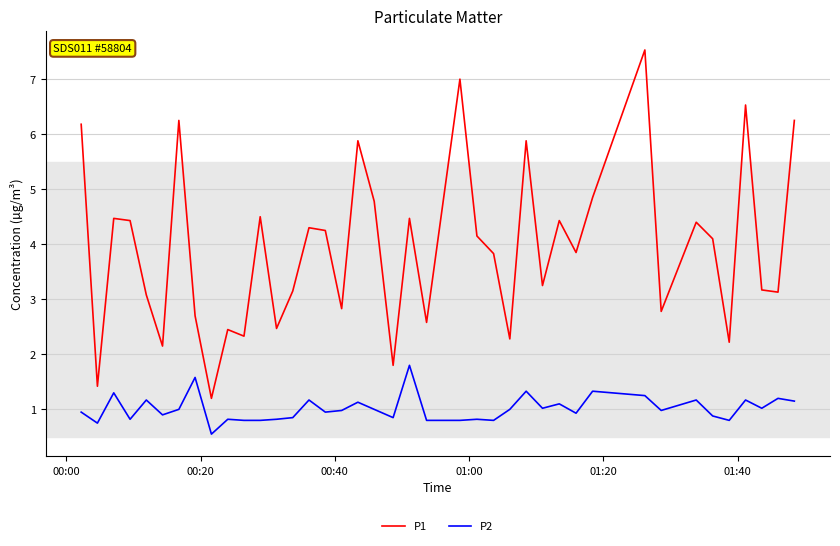

True or false: P2 and P1 intersect in this chart.

False